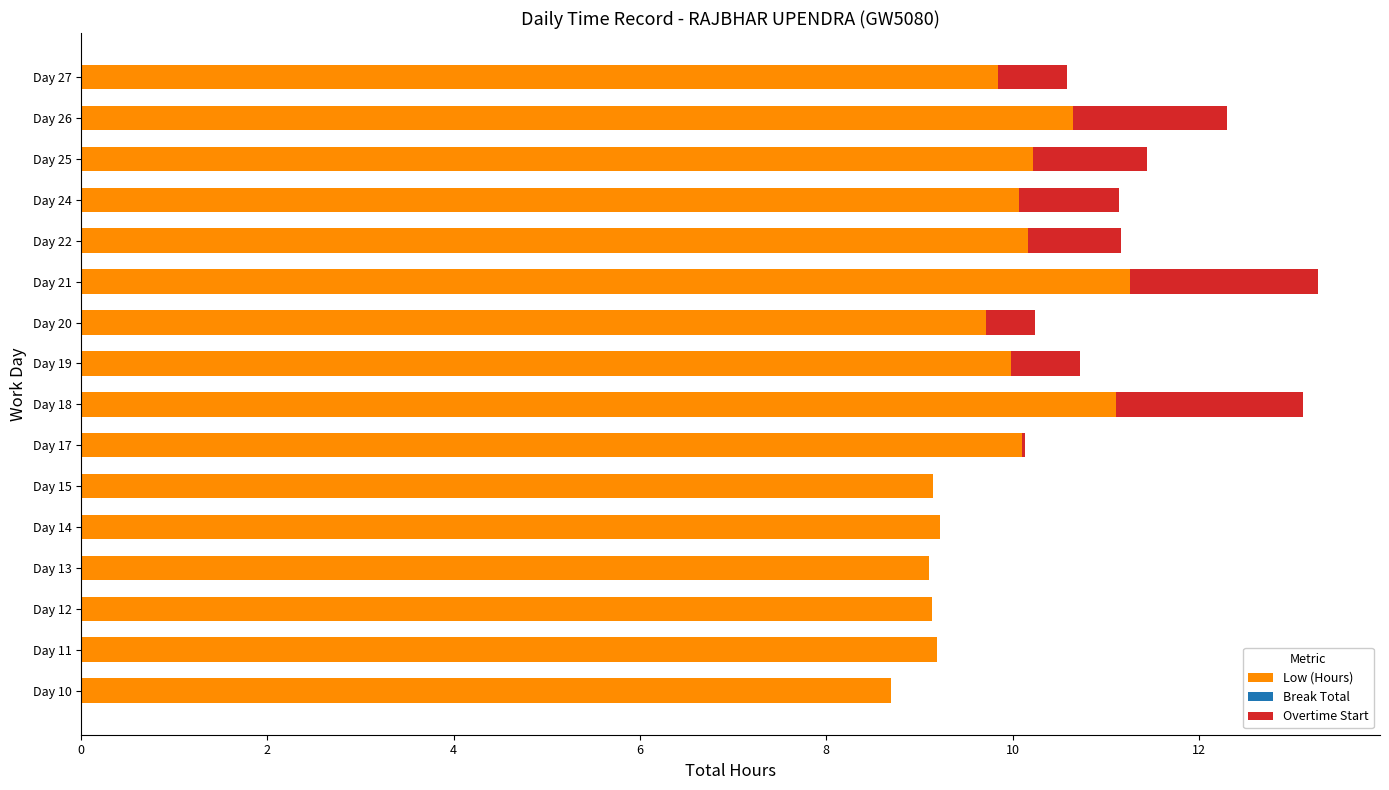

What is the sum of the Low (Hours) values at Day 22 and Day 20?

19.9